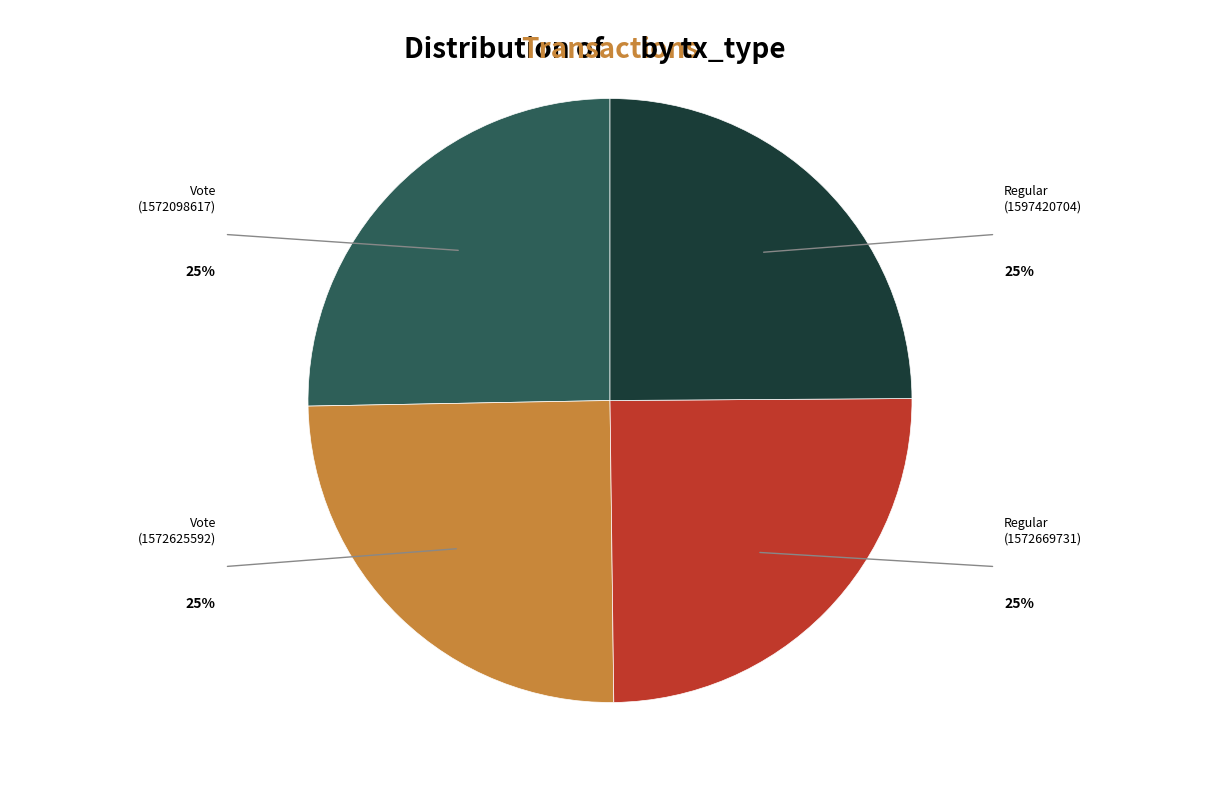

Does any single category account for the majority?

No